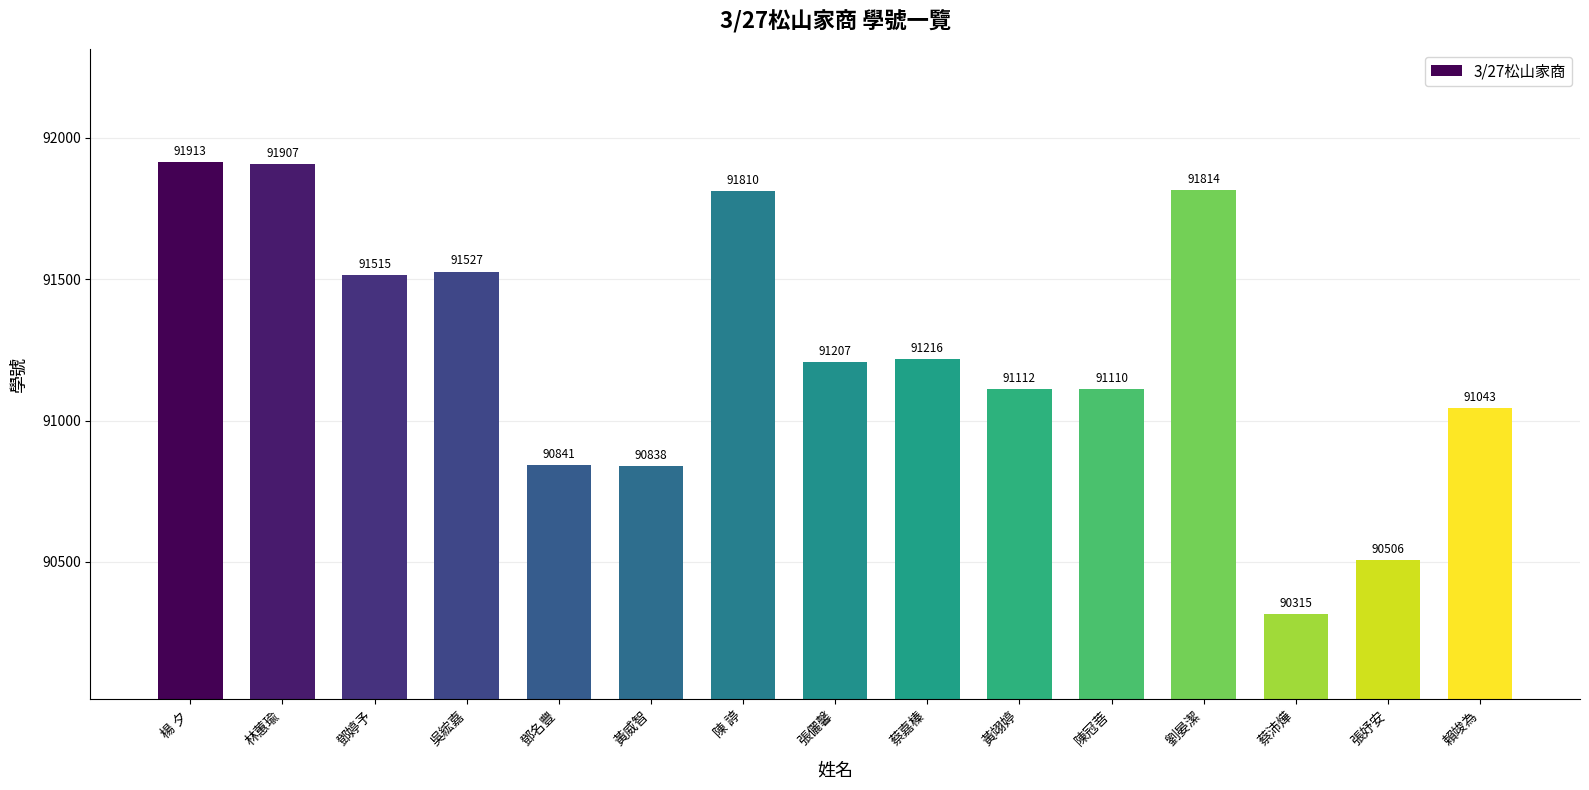

List the labels in order of value, largest first.

楊 夕, 林蕙瑜, 劉晏潔, 陳 諪, 吳綋嘉, 鄧婷予, 蔡嘉榛, 張儷馨, 黃翊婷, 陳冠菩, 賴竣為, 鄧名豐, 黃威智, 張妤安, 蔡沛燁